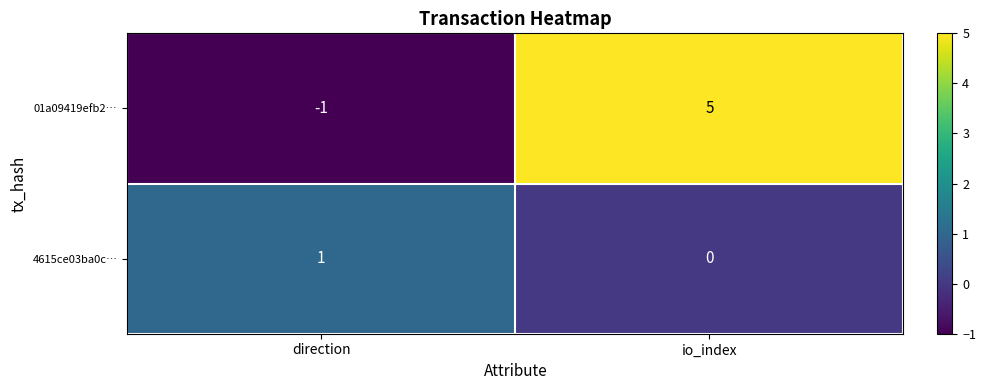

What is the smallest value displayed?

-1